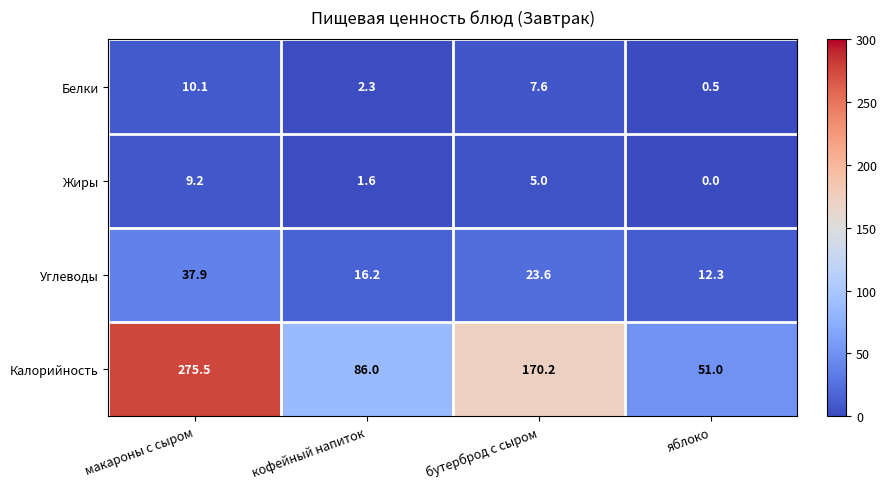

Reading left to right, transcribe all the data shown in this chart.

Белки: макароны с сыром=10.1	кофейный напиток=2.3	бутерброд с сыром=7.6	яблоко=0.5
Жиры: макароны с сыром=9.2	кофейный напиток=1.6	бутерброд с сыром=5.0	яблоко=0.0
Углеводы: макароны с сыром=37.9	кофейный напиток=16.2	бутерброд с сыром=23.6	яблоко=12.3
Калорийность: макароны с сыром=275.5	кофейный напиток=86.0	бутерброд с сыром=170.2	яблоко=51.0